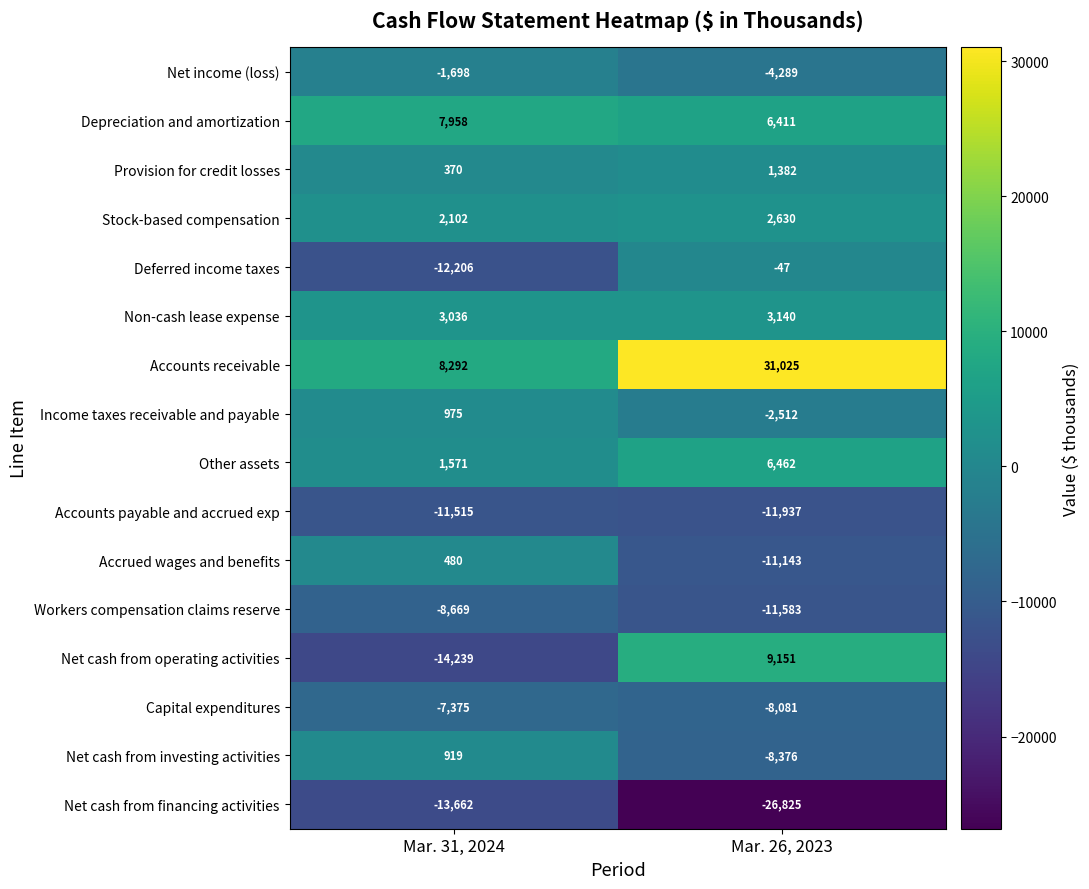

What is the highest value of the Workers compensation claims reserve series?

-8669